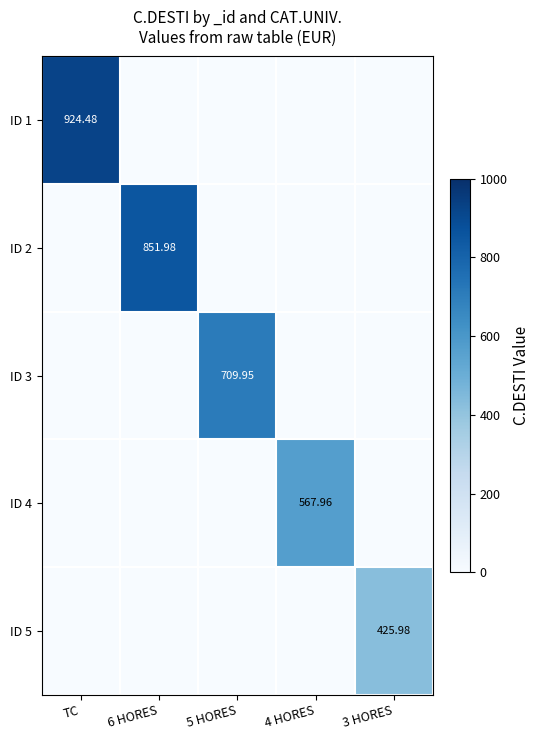

Is the value of ID 1 at TC greater than the value of ID 4 at 4 HORES?

Yes